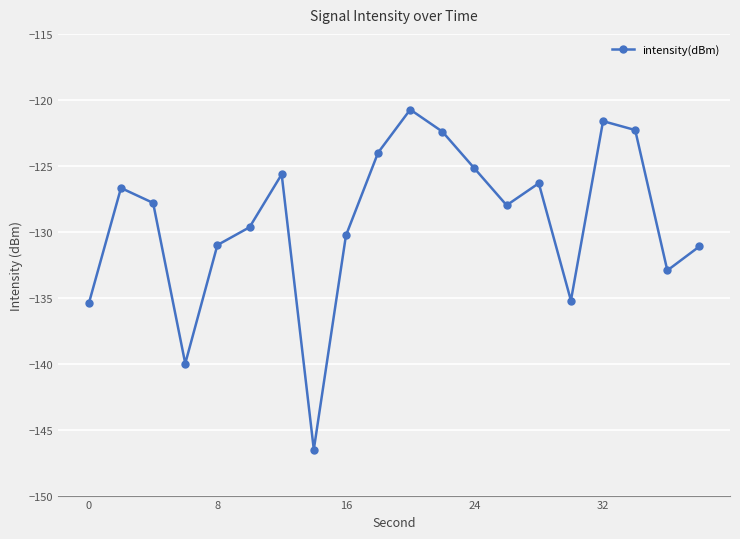

What is the sum of all values?

-2582.9